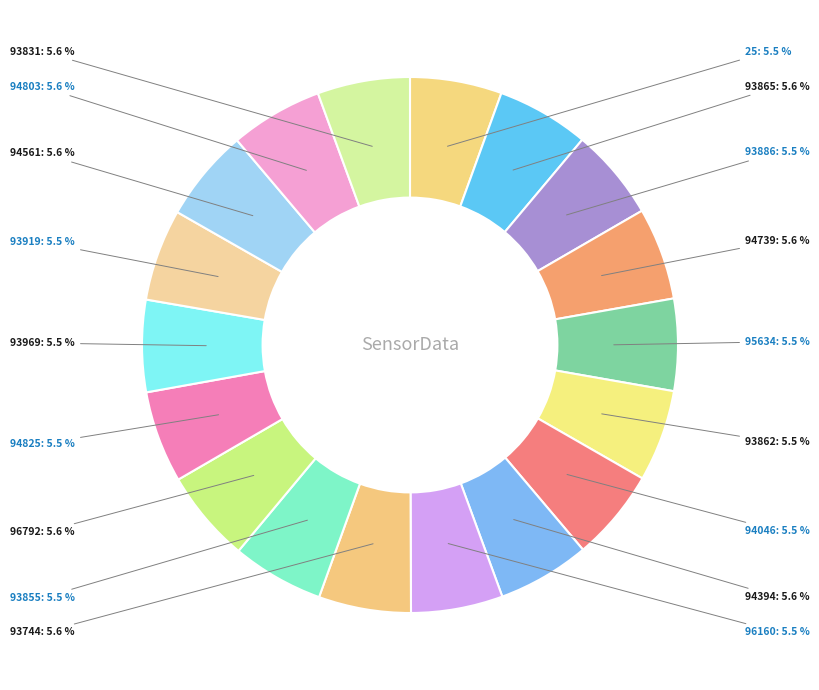

How many slices are in this pie chart?

18